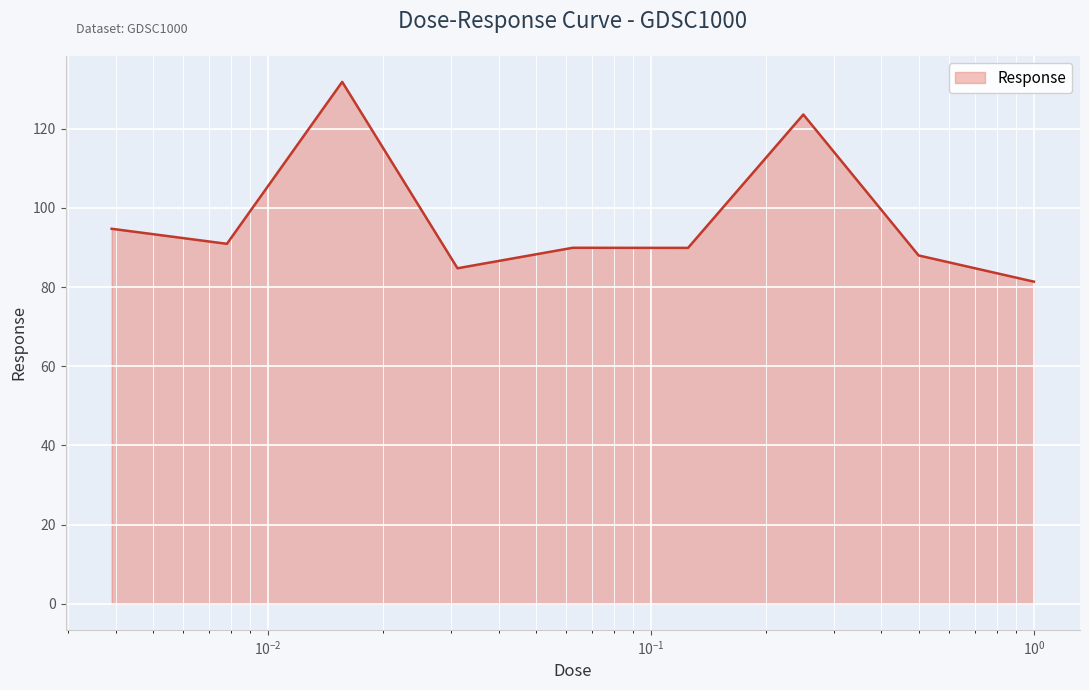

What is the greatest value displayed?

131.8